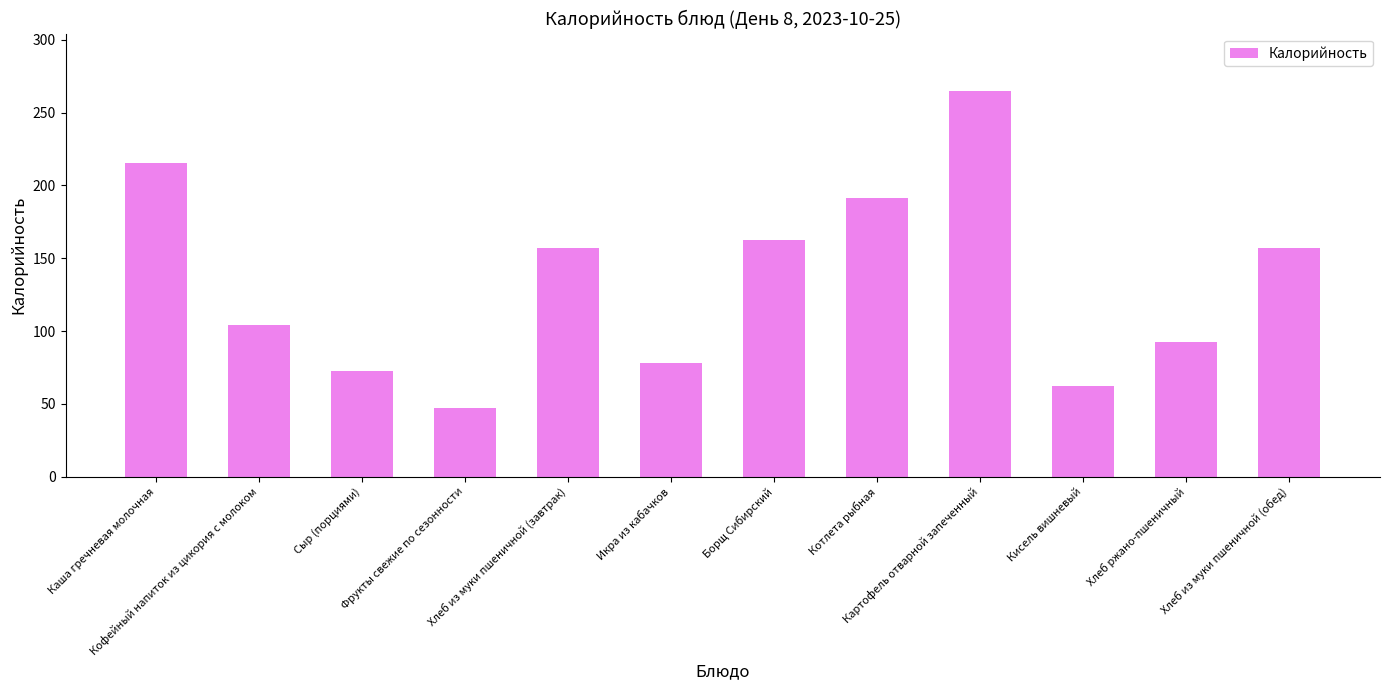

The chart shows a value of 264.5 at Картофель отварной запеченный. True or false?

True